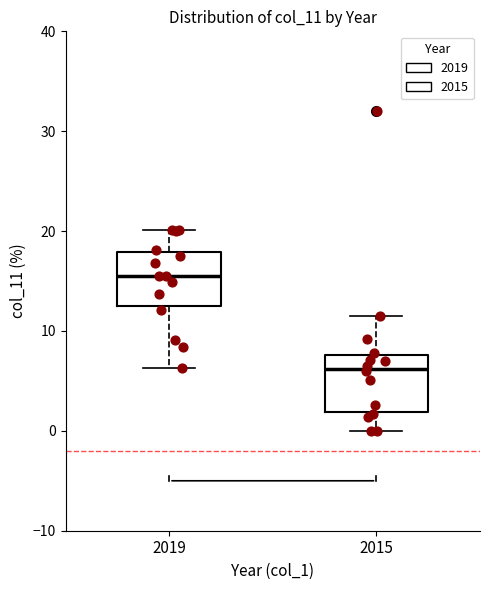

Reading left to right, read every box against the y-axis: the position of its median line, the range the box covers, and the ends of its whiskers. The values are not printed on the chart, so give them approximately, as read against the axis.

2019: median 16, box 13 to 18, whiskers 6 to 20
2015: median 6, box 2 to 8, whiskers 0 to 12